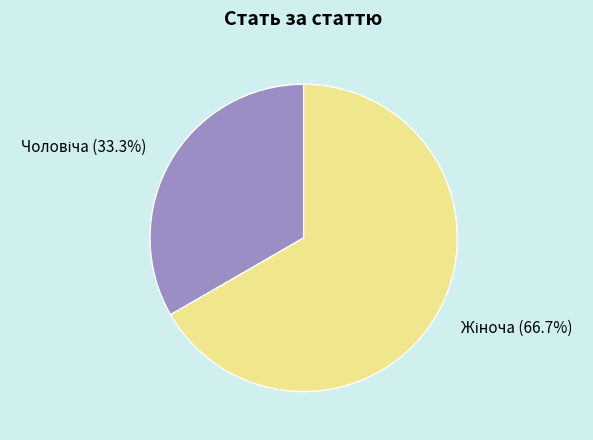

Is there any slice that represents more than half of the pie?

Yes